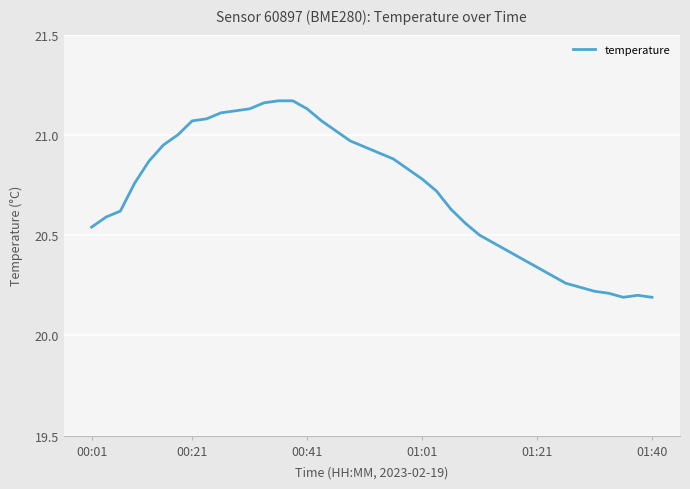

What is the difference between the maximum and minimum values?

1.0